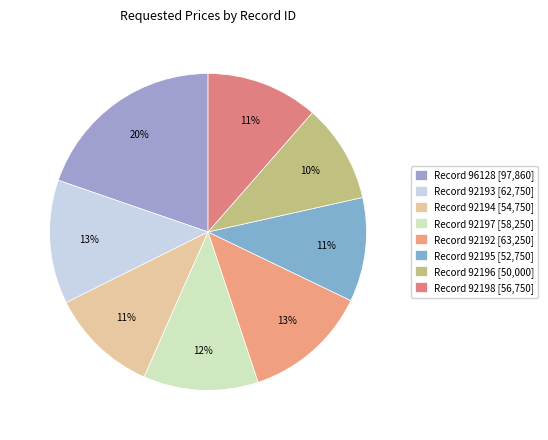

How many slices are in this pie chart?

8